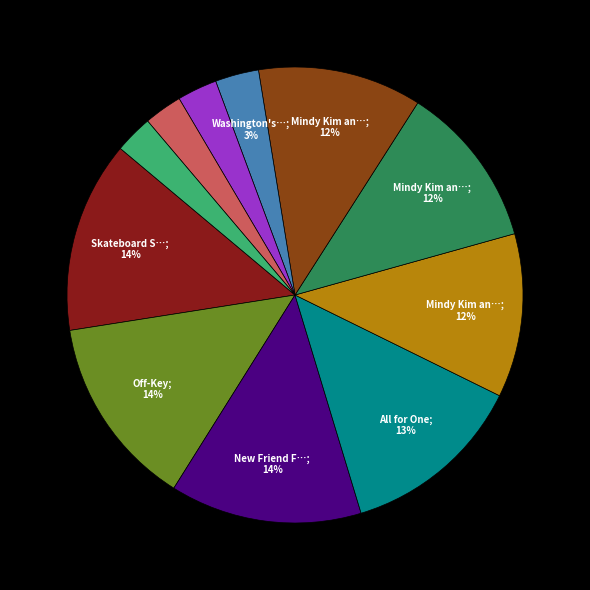

Does any single category account for the majority?

No